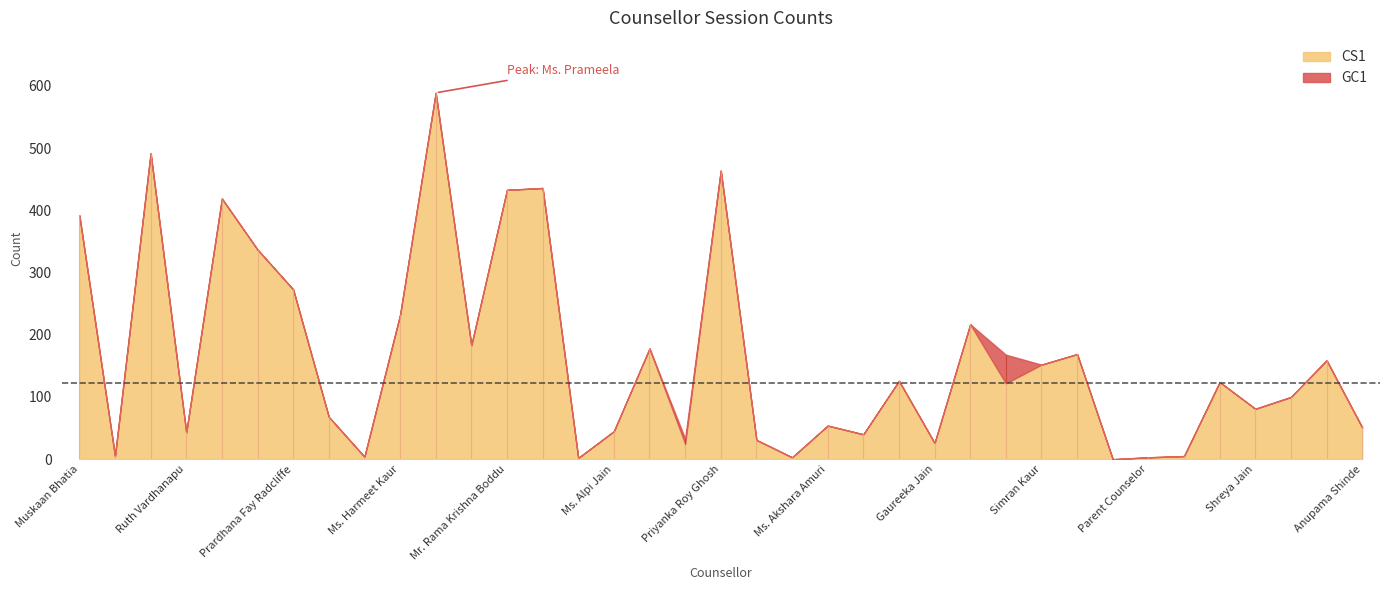

What is the approximate value of CS1 at Ms. Akshara Amuri, to the nearest 100?

100